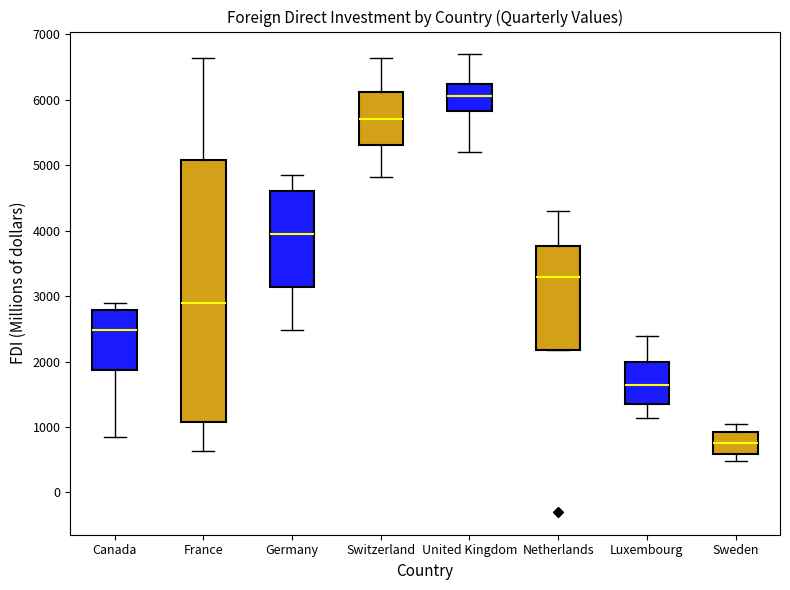

Which box is the tallest, from its lower edge to its upper edge?

France